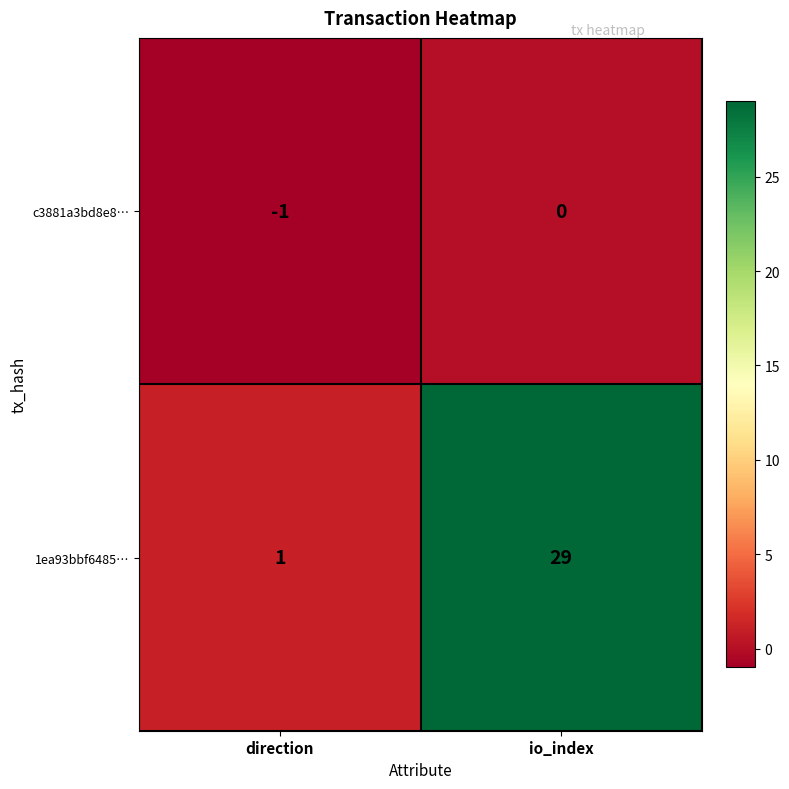

The 1ea93bbf6485… series shows 9 at io_index. True or false?

False